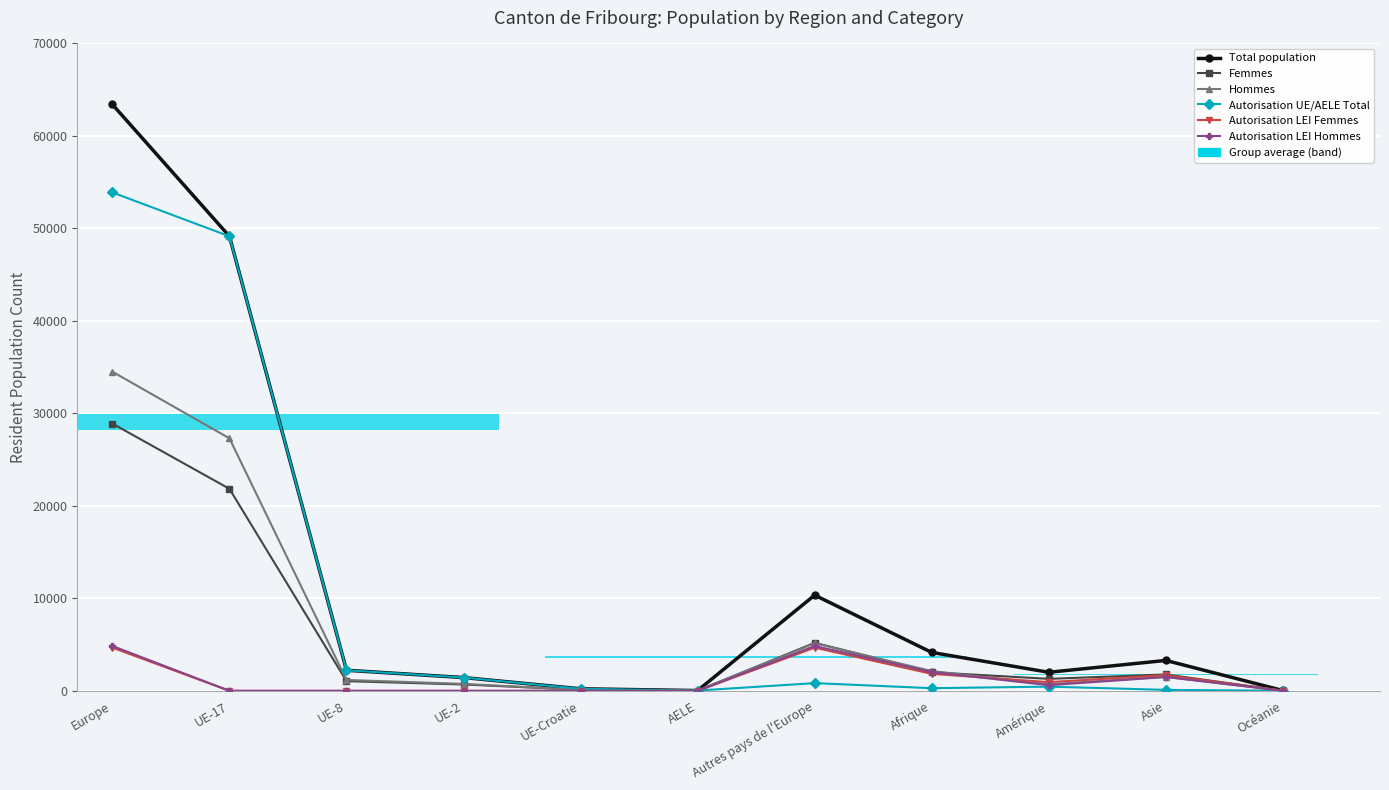

How many data points does each series have?

11